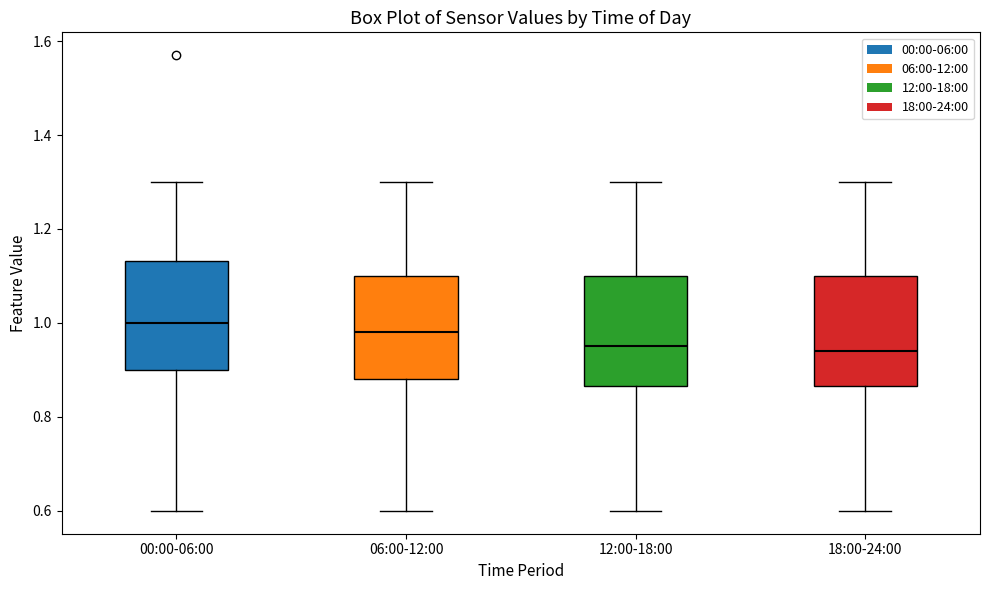

Where does the upper whisker of the box for 06:00-12:00 end on the y-axis? The values are not printed on the chart, so give them approximately, as read against the axis.

1.30